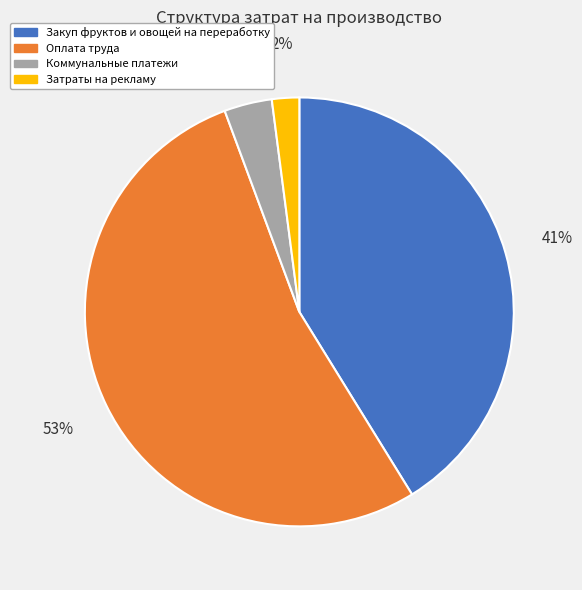

Do Оплата труда and Закуп фруктов и овощей на переработку together represent more than half of the pie?

Yes